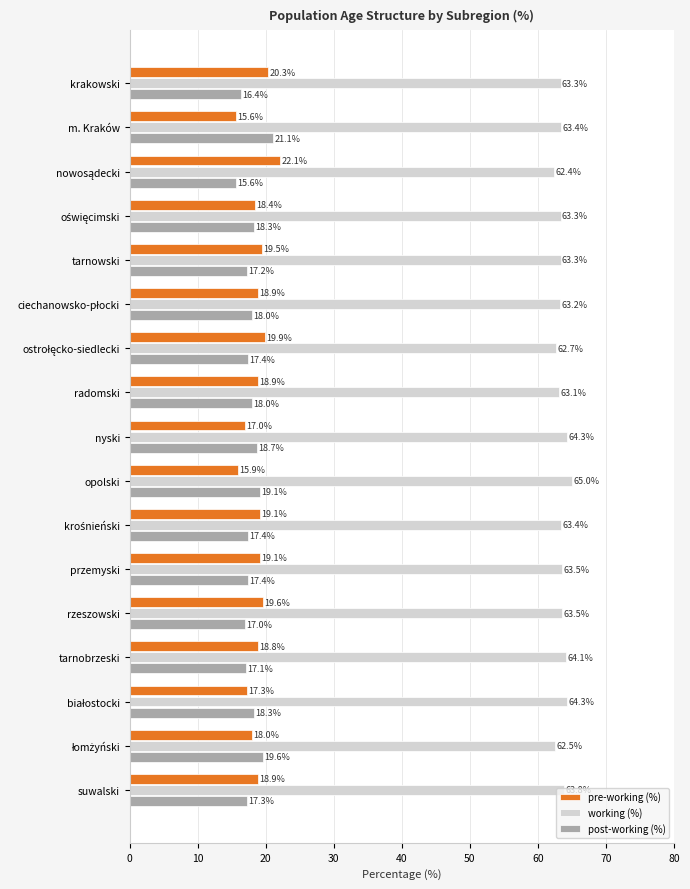

The pre-working (%) series shows 20.3 at krakowski. True or false?

True